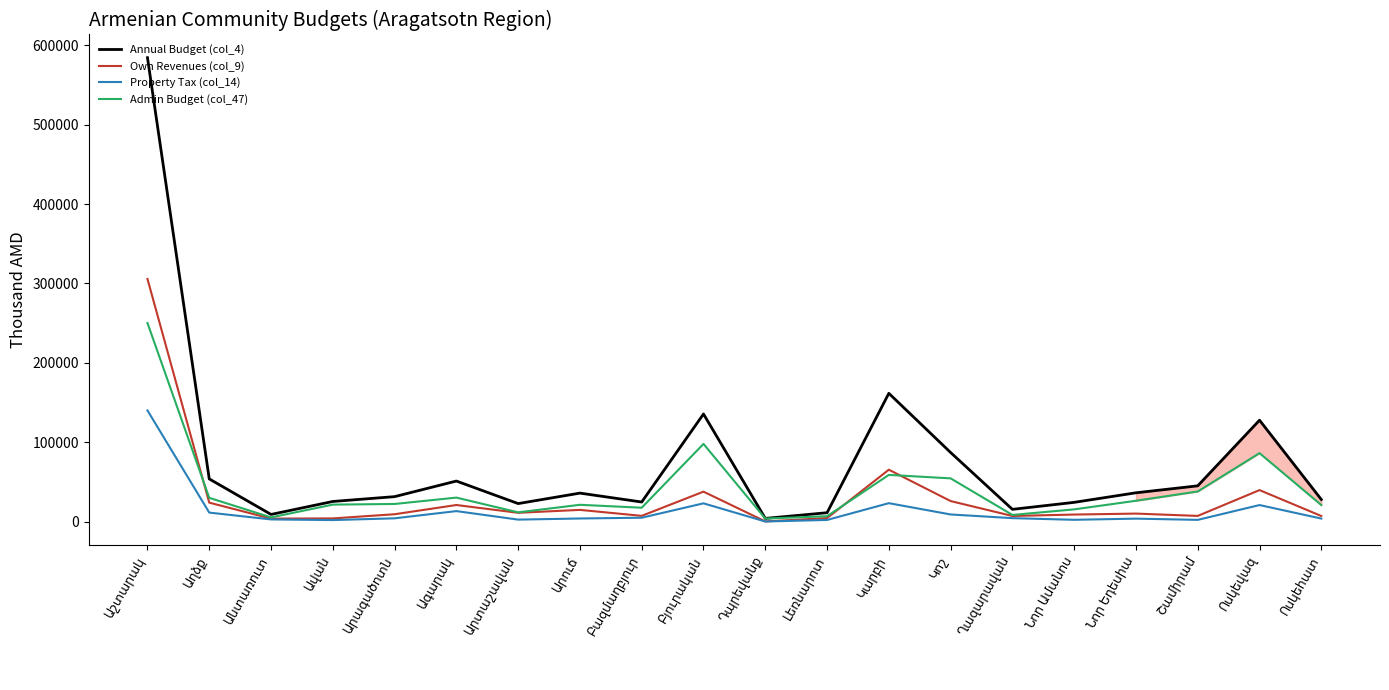

List the series in order of their peak value, lowest first.

Property Tax (col_14), Admin Budget (col_47), Own Revenues (col_9), Annual Budget (col_4)